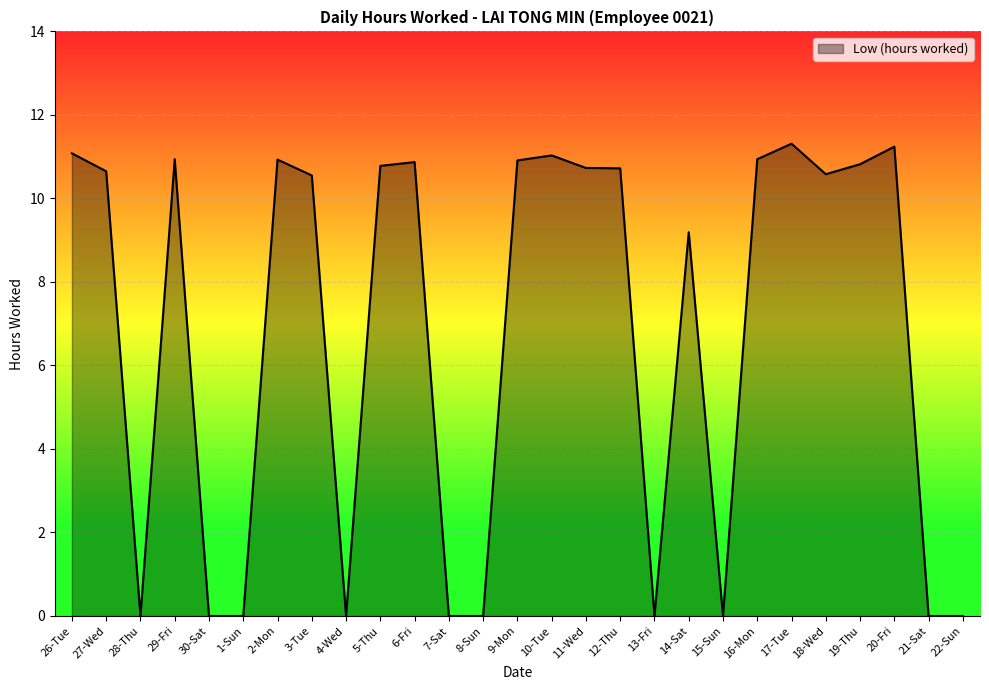

Between 2-Mon and 4-Wed, which is larger?

2-Mon